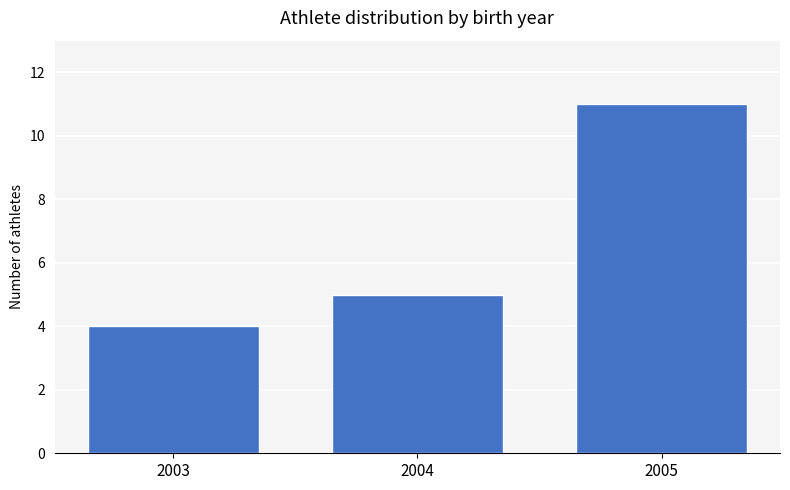

Count the number of categories in the chart.

3